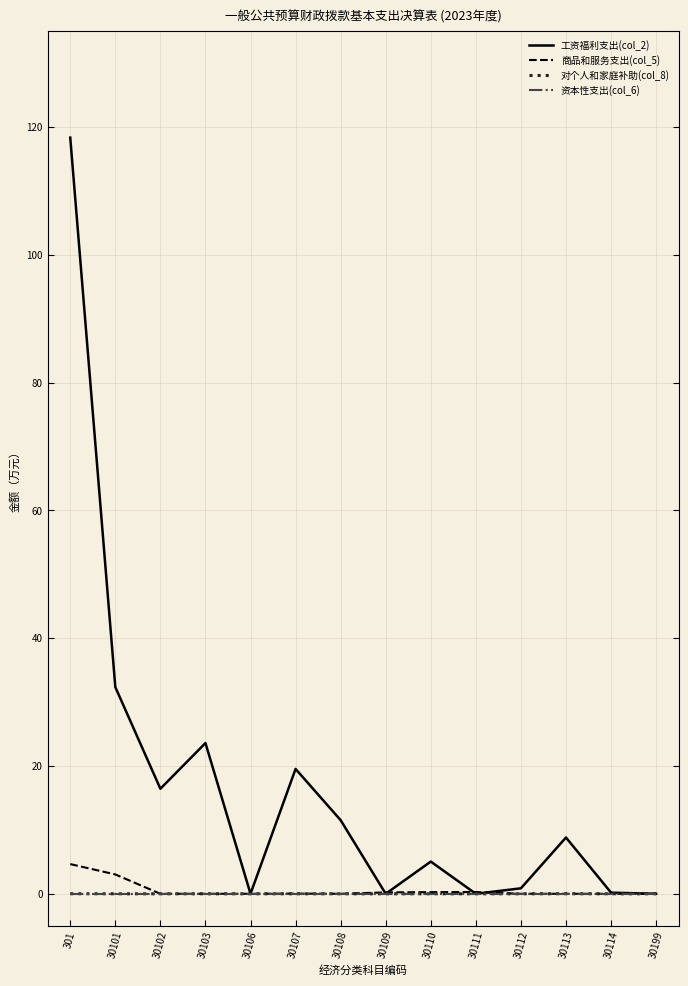

The 工资福利支出(col_2) series shows 0.0 at 30109. True or false?

True